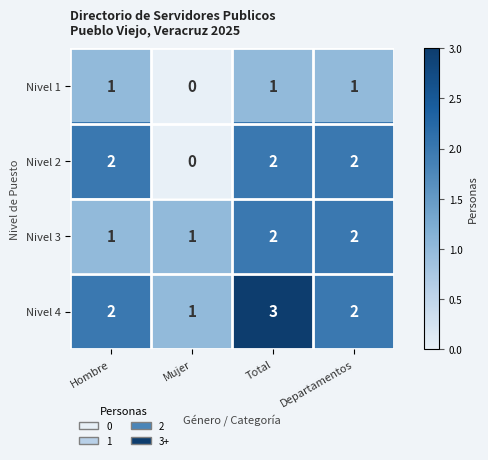

True or false: Nivel 4 has a value of 2 at Departamentos.

True